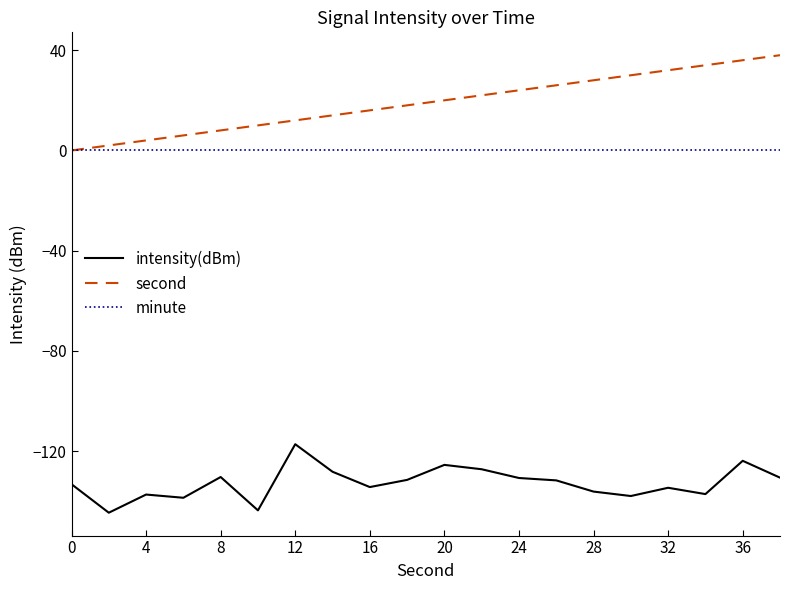

Rank the series by their maximum value, from highest to lowest.

second, minute, intensity(dBm)